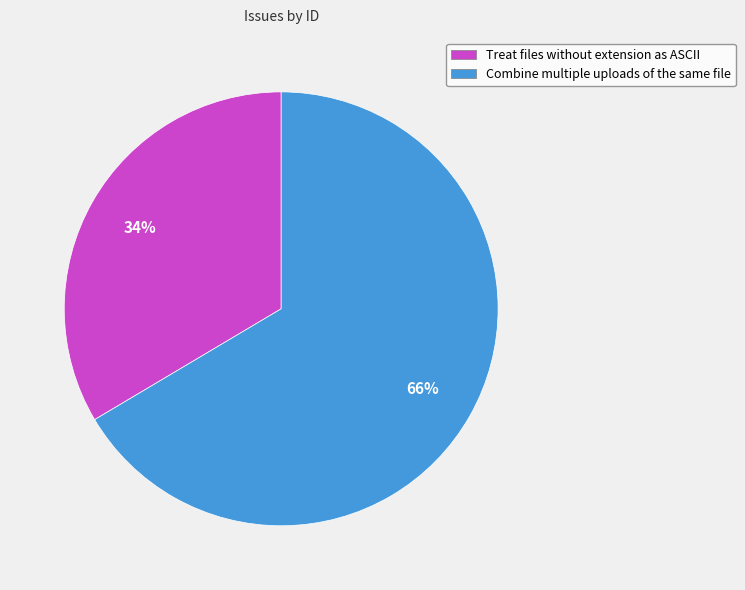

To the nearest percent, what is the combined percentage of Treat files without extension as ASCII and Combine multiple uploads of the same file?

100%